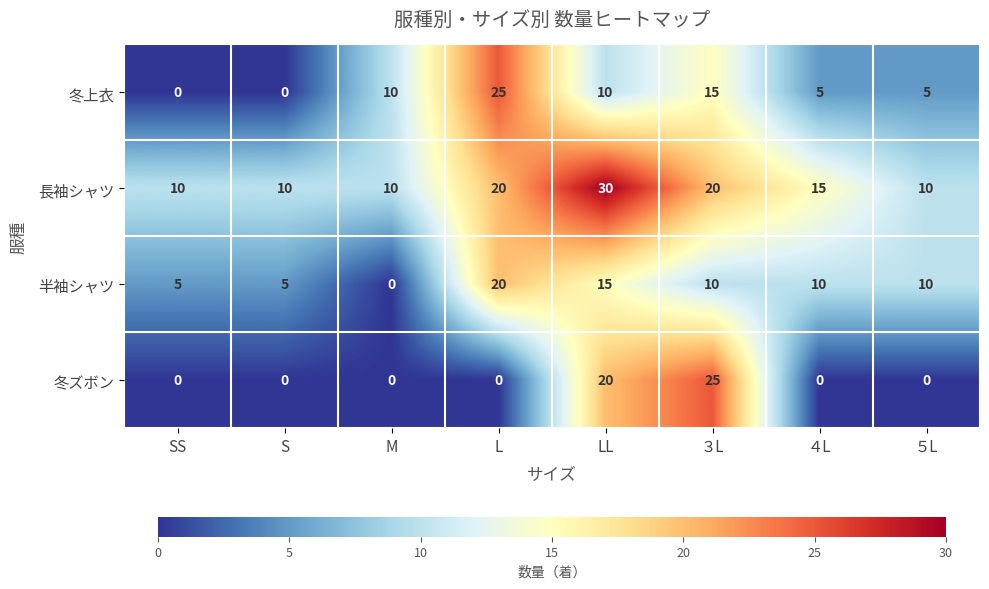

Count the number of categories in the chart.

8